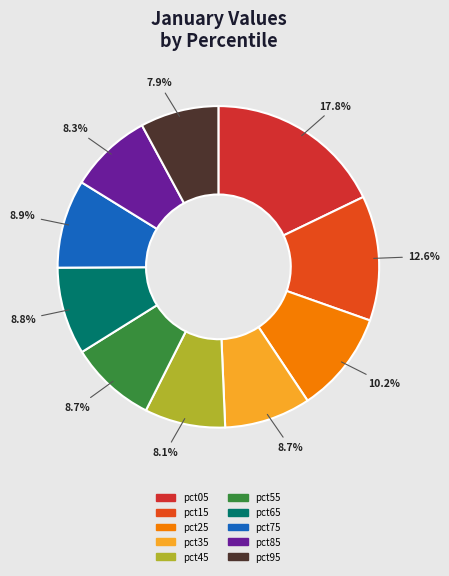

What portion of the pie excludes pct25?

89.8%